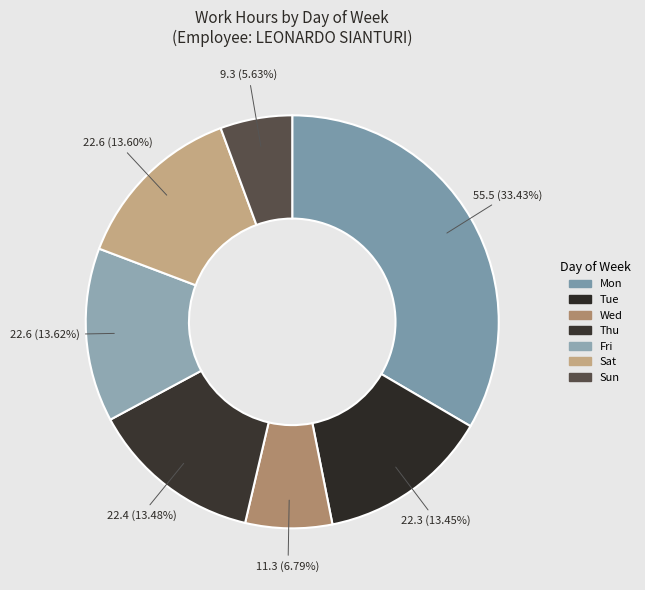

Does Fri represent more than half of the total?

No